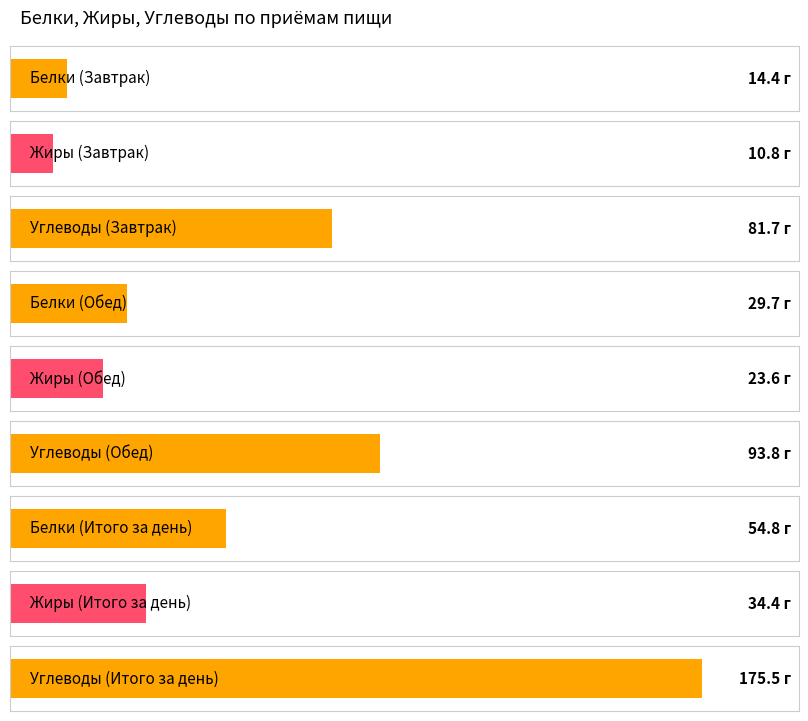

What is the value of the Белки bar at the 3rd from the left?

54.8